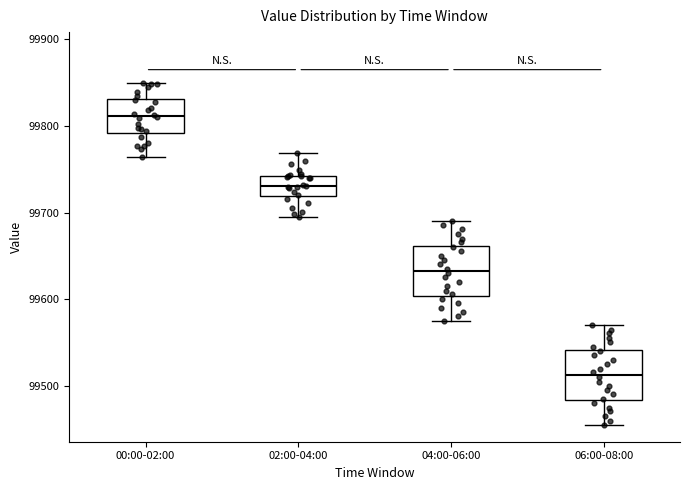

Where does the lower whisker of the box for 00:00-02:00 end on the y-axis? The values are not printed on the chart, so give them approximately, as read against the axis.

99760